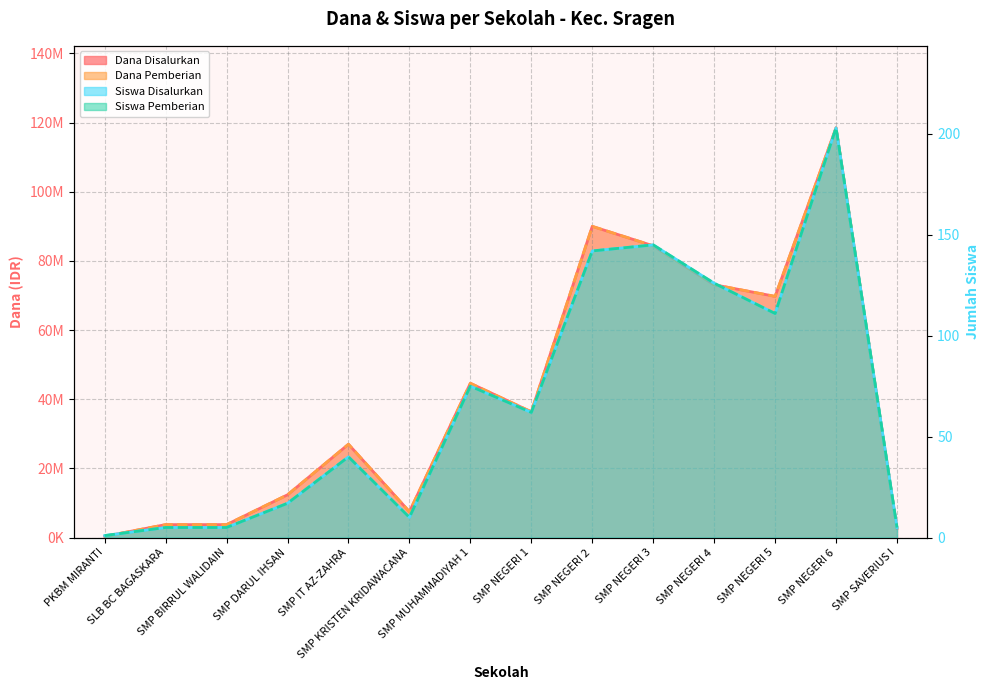

What position from the right is SMP KRISTEN KRIDAWACANA?

9